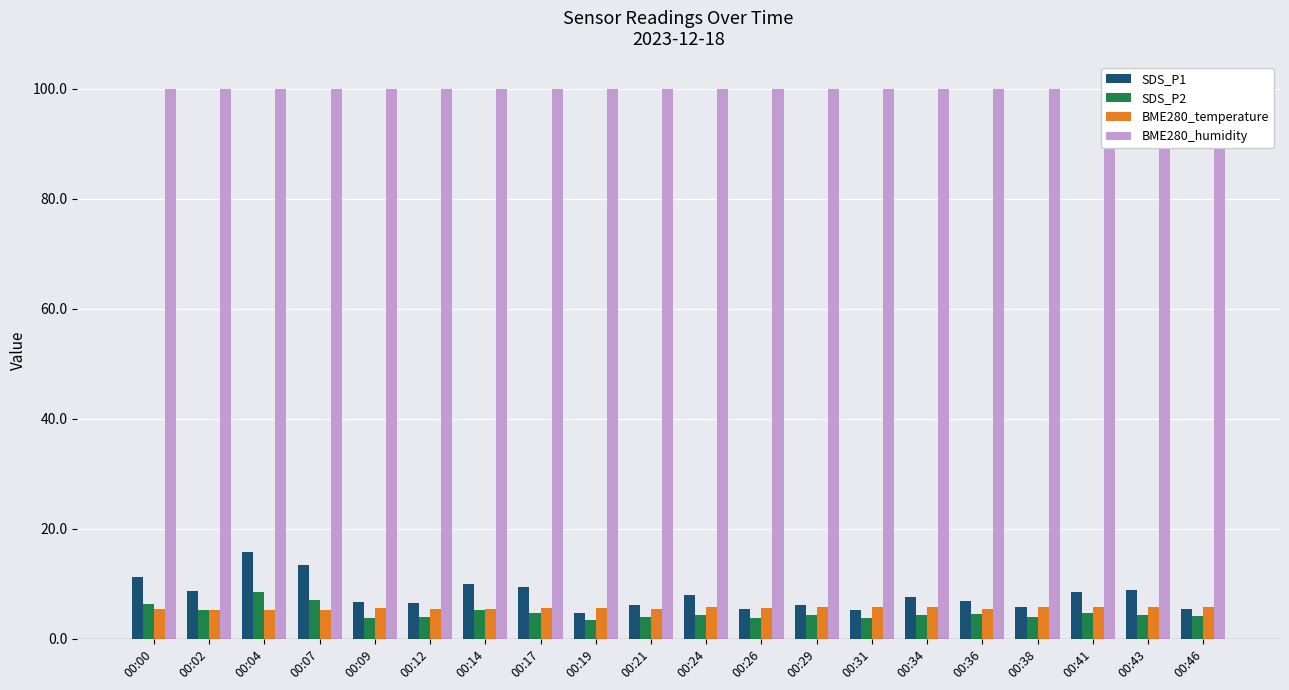

What is the difference between the highest and lowest values at 00:21?

95.9